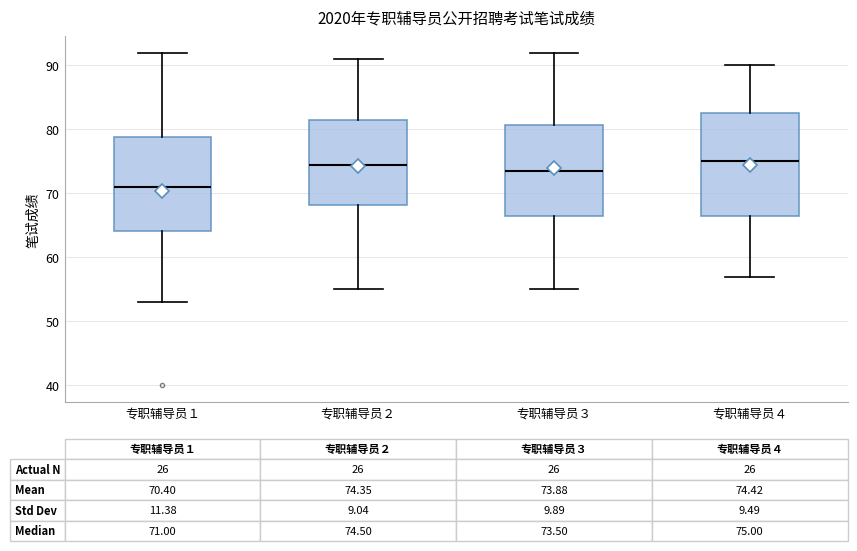

Which box is the tallest, from its lower edge to its upper edge?

专职辅导员４